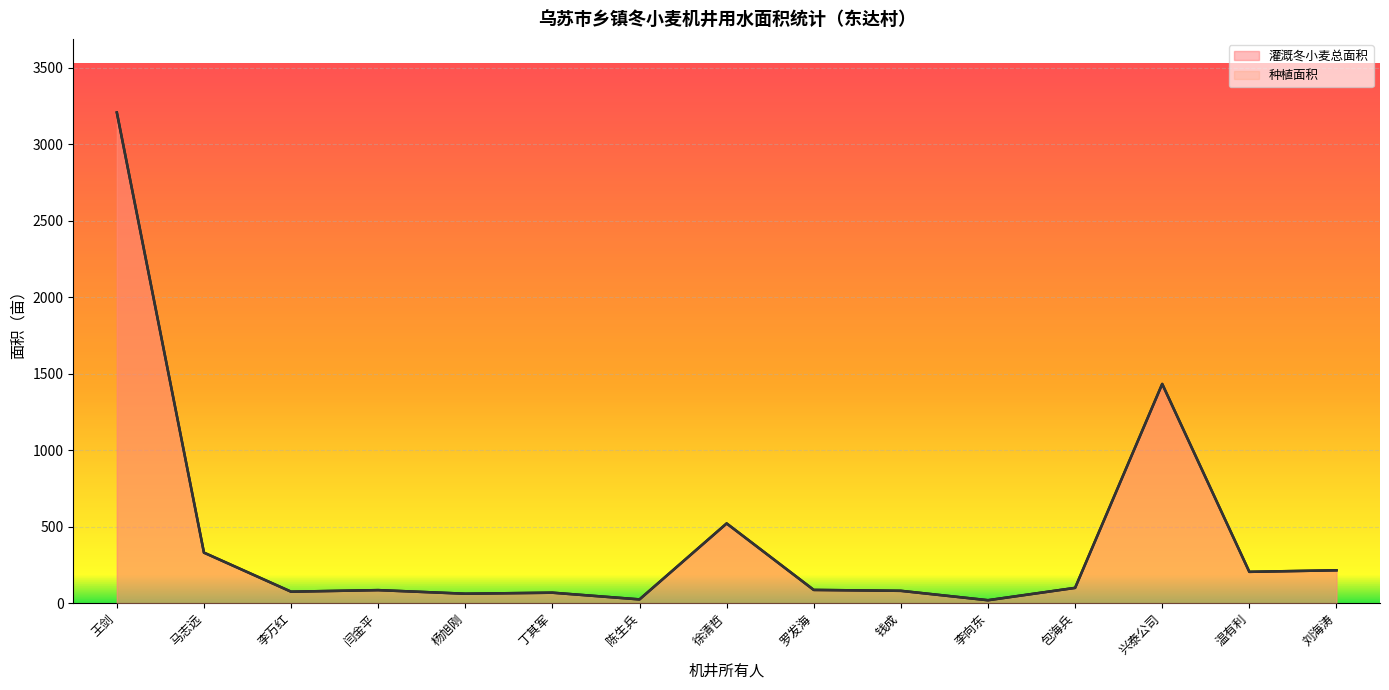

Is the value of 灌溉冬小麦总面积 at 杨旭刚 greater than the value of 种植面积 at 罗发海?

No